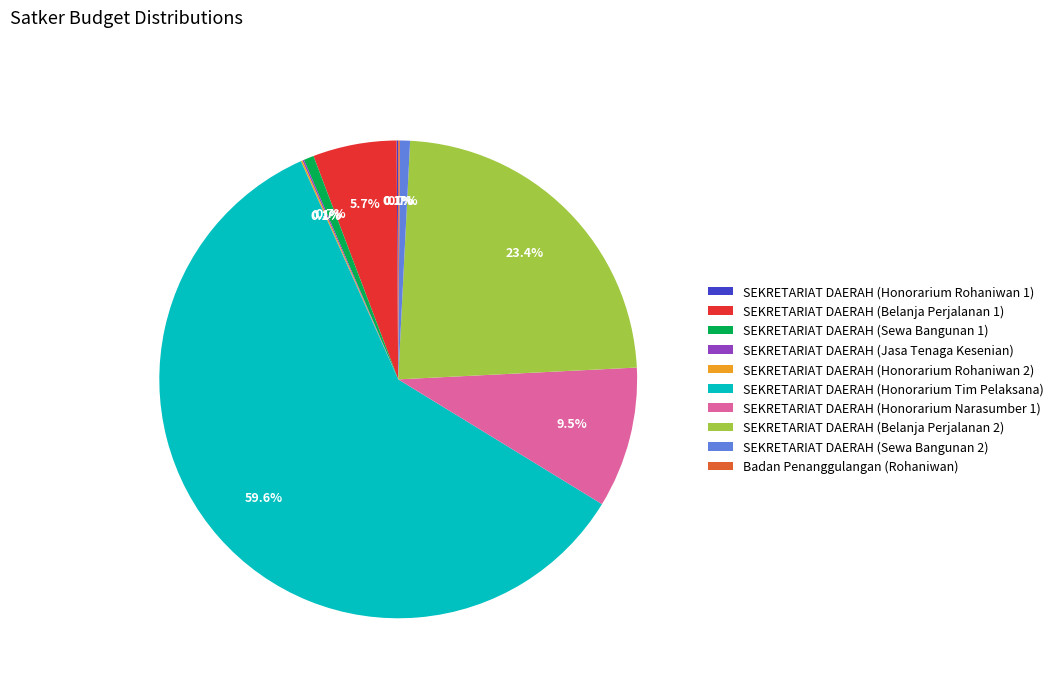

How much of the chart is everything except SEKRETARIAT DAERAH (Sewa Bangunan 2)?

99.3%